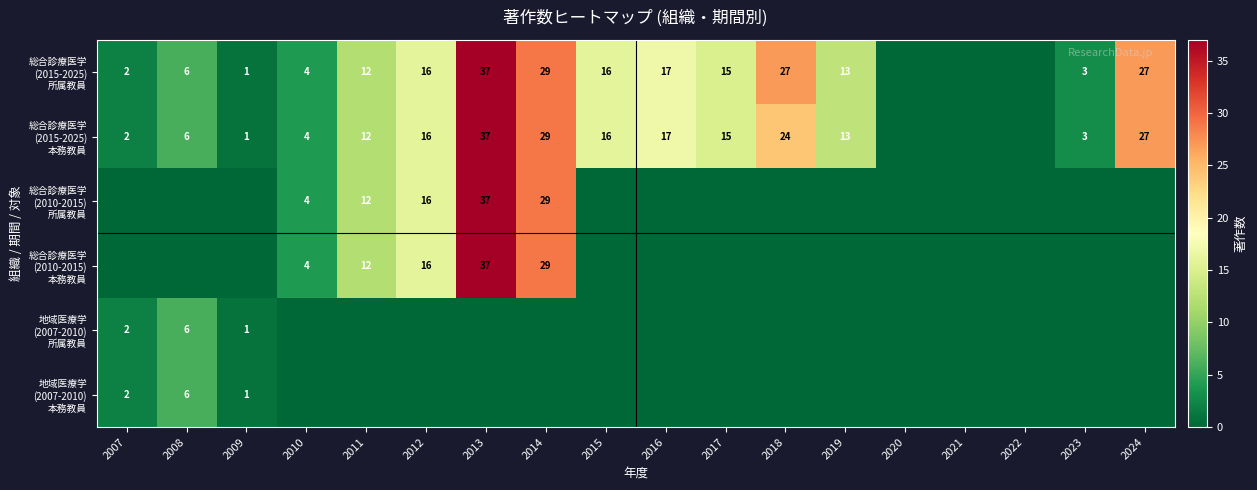

How many categories are shown in the chart?

18